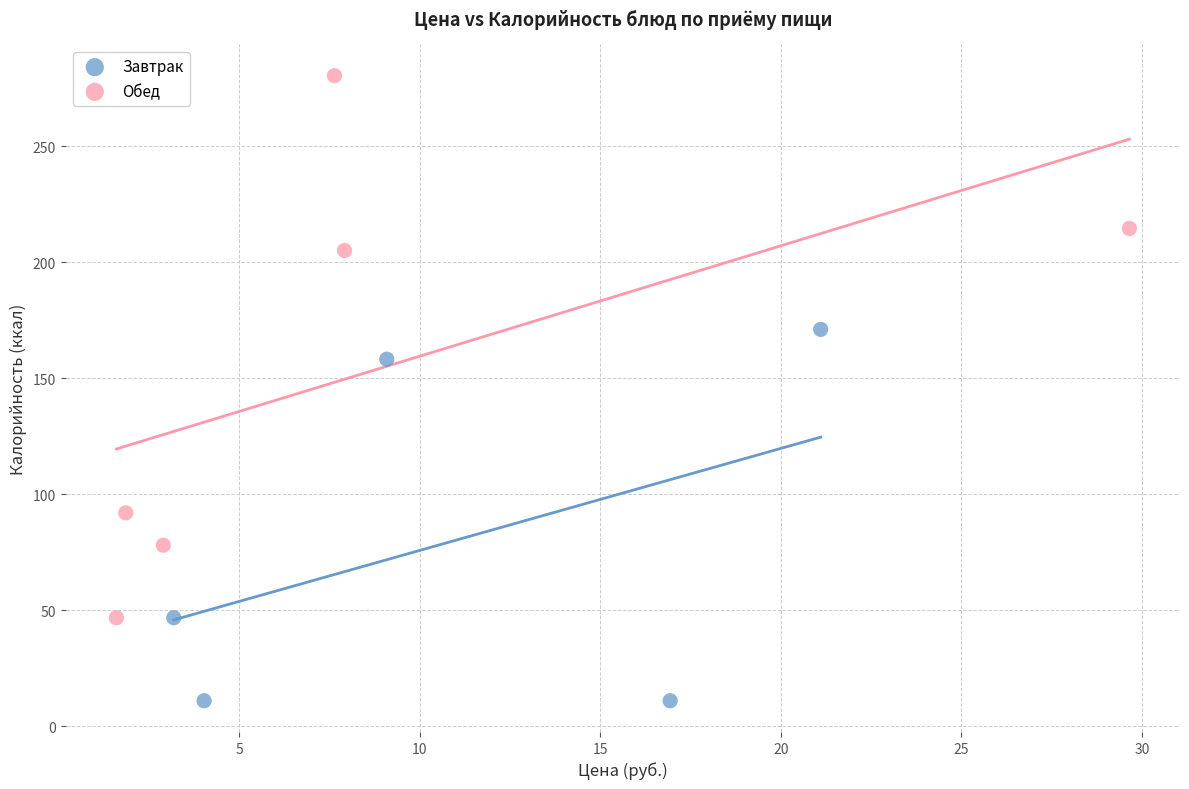

Which series has the widest spread of Y values?

Обед